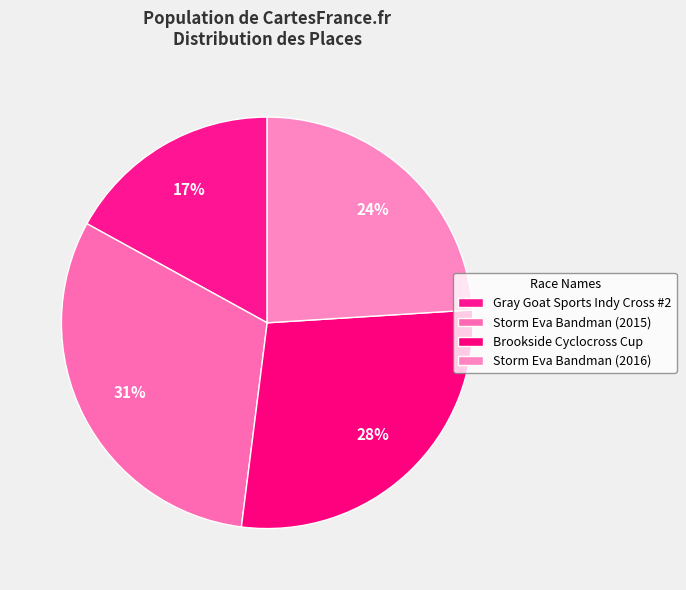

How many segments does this pie chart have?

4